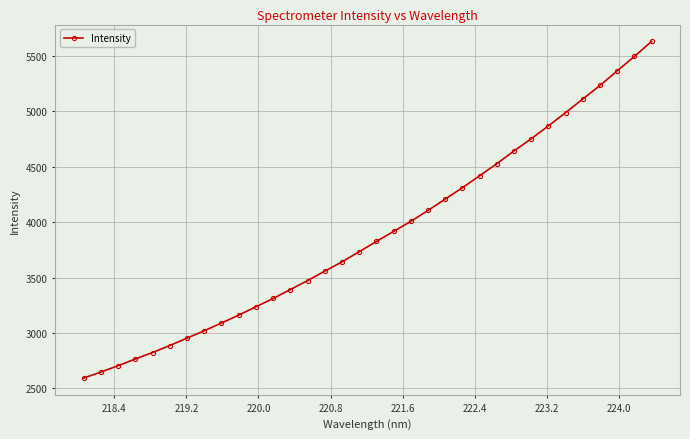

Does the chart have visible grid lines?

Yes